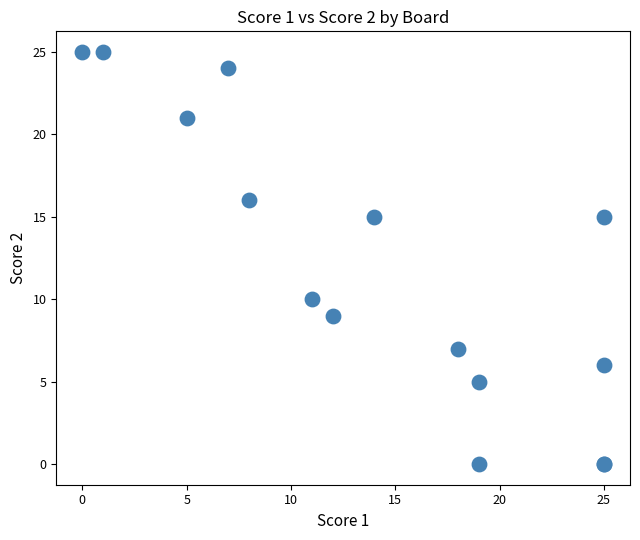

What Y value in the scatter plot is closest to 12?

10